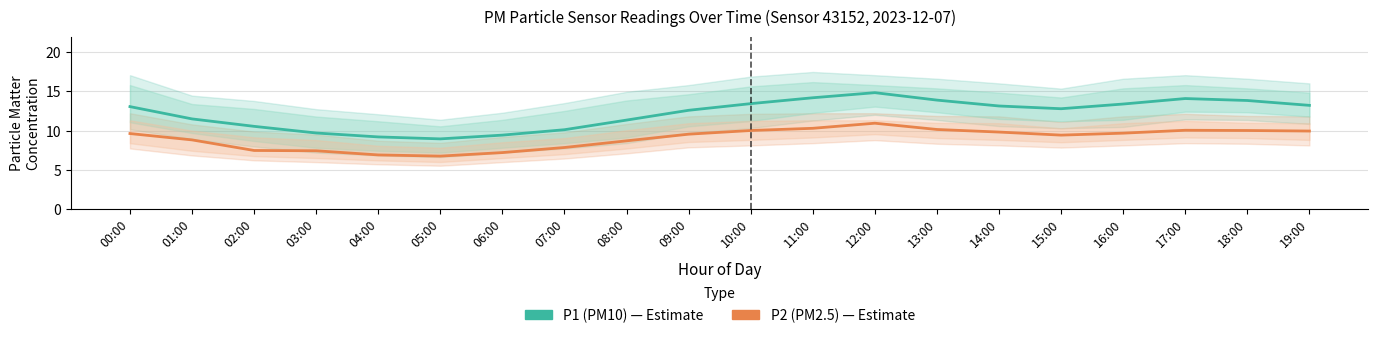

In P2 (PM2.5), how many points are lower than both neighbors (excluding endpoints)?

2